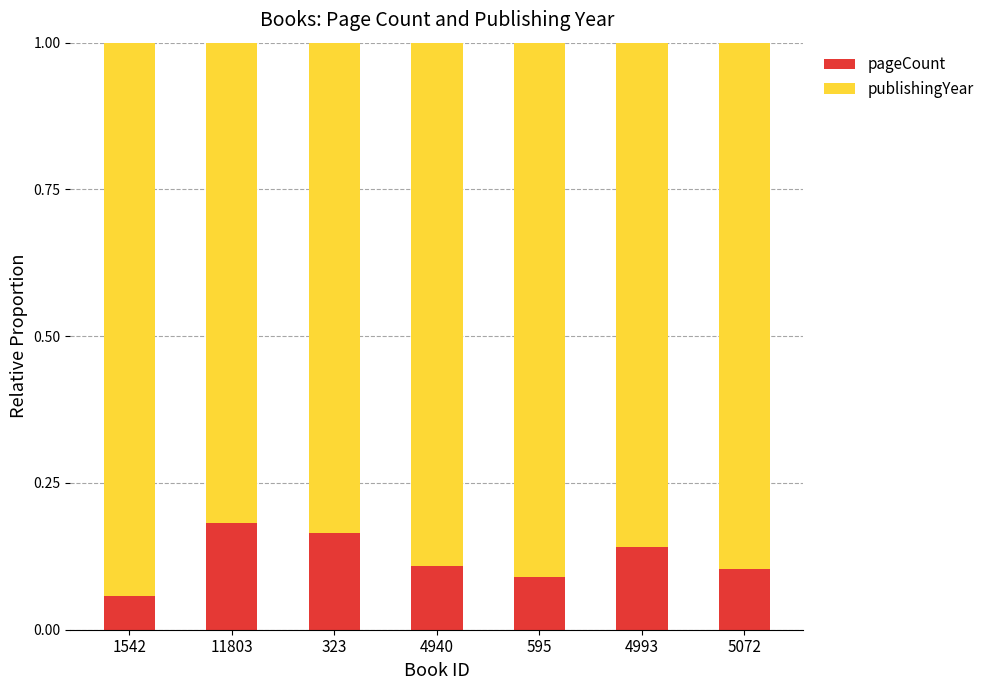

What is the sum of the pageCount values at 323 and 11803?

0.3